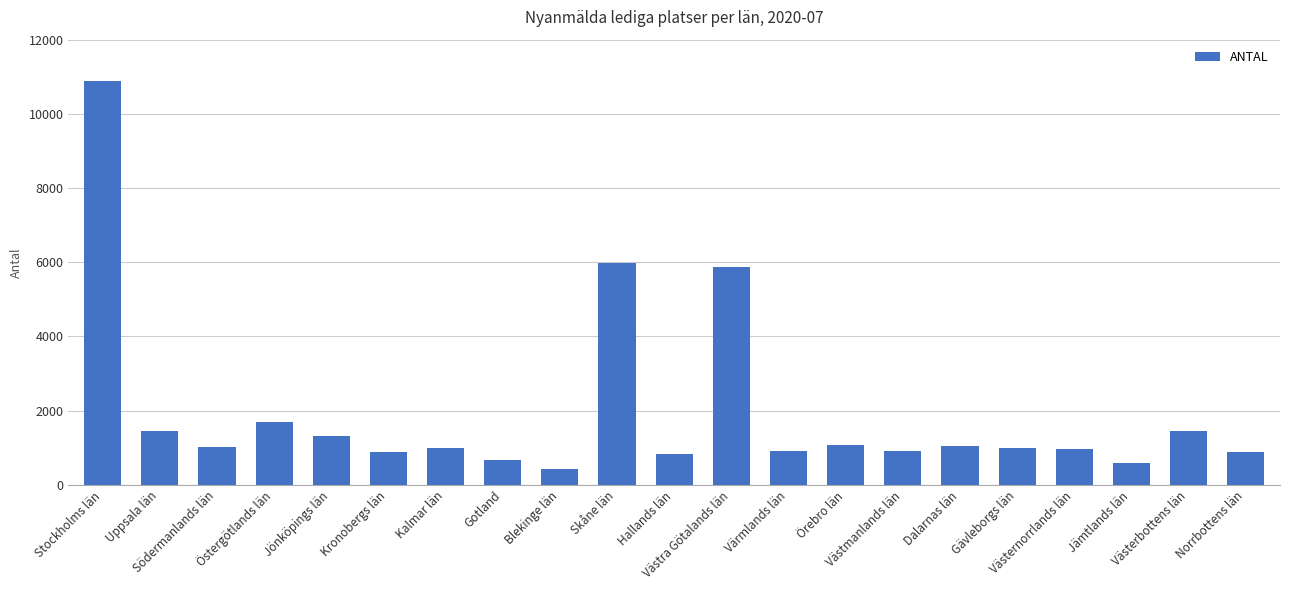

What is the value of the 14th bar from the left?

1063